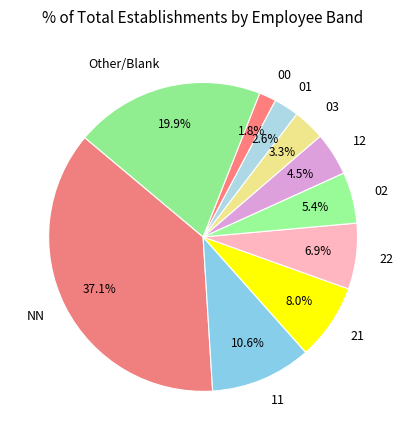

Which slice is the largest?

NN